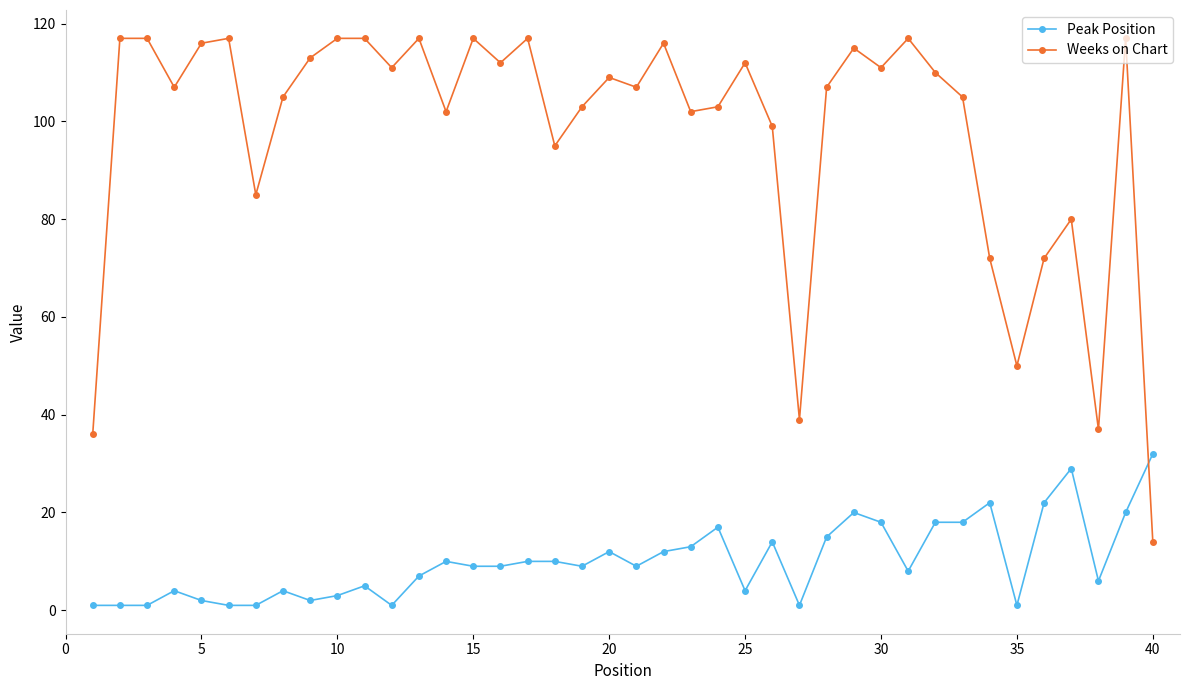

What are all the series names shown in the legend?

Peak Position, Weeks on Chart